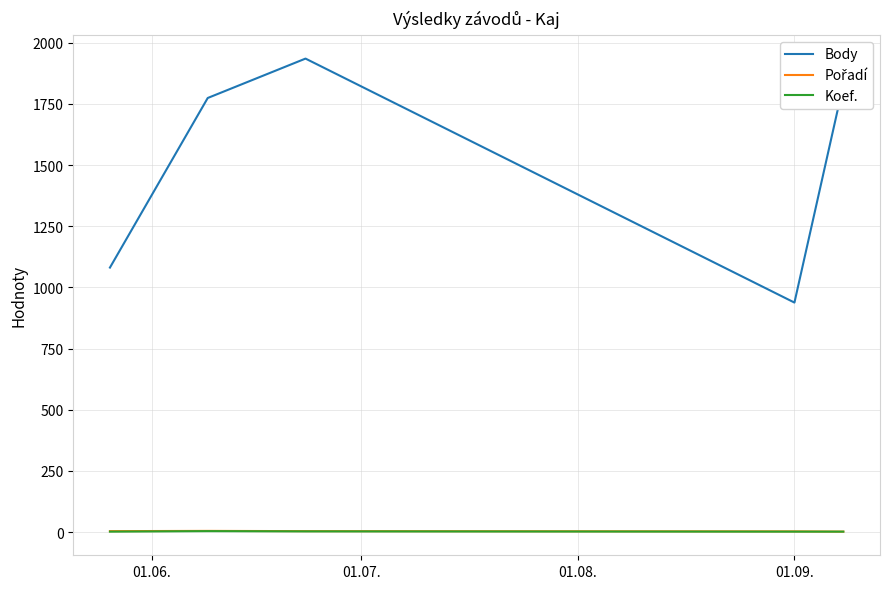

Which series has the largest total across all categories?

Body